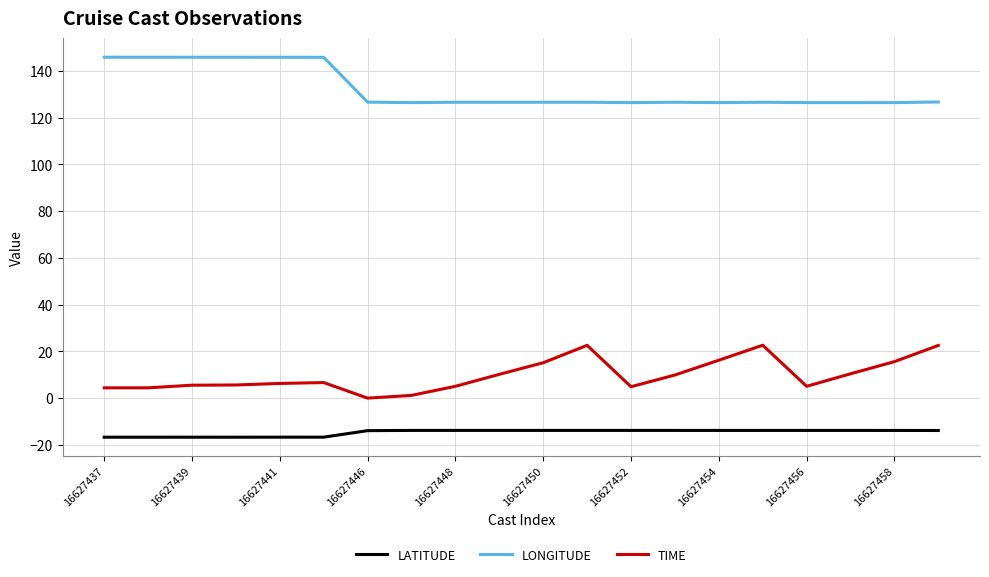

True or false: LONGITUDE and LATITUDE cross at least once.

False